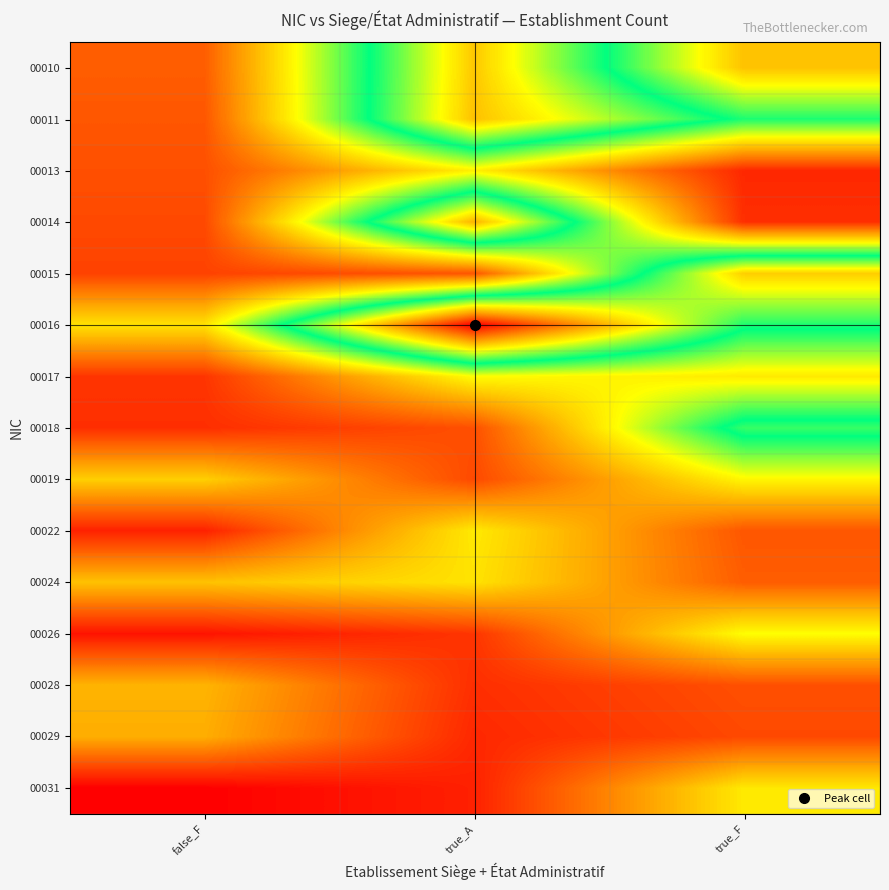

At which category is the sum across all series the highest?

true_A